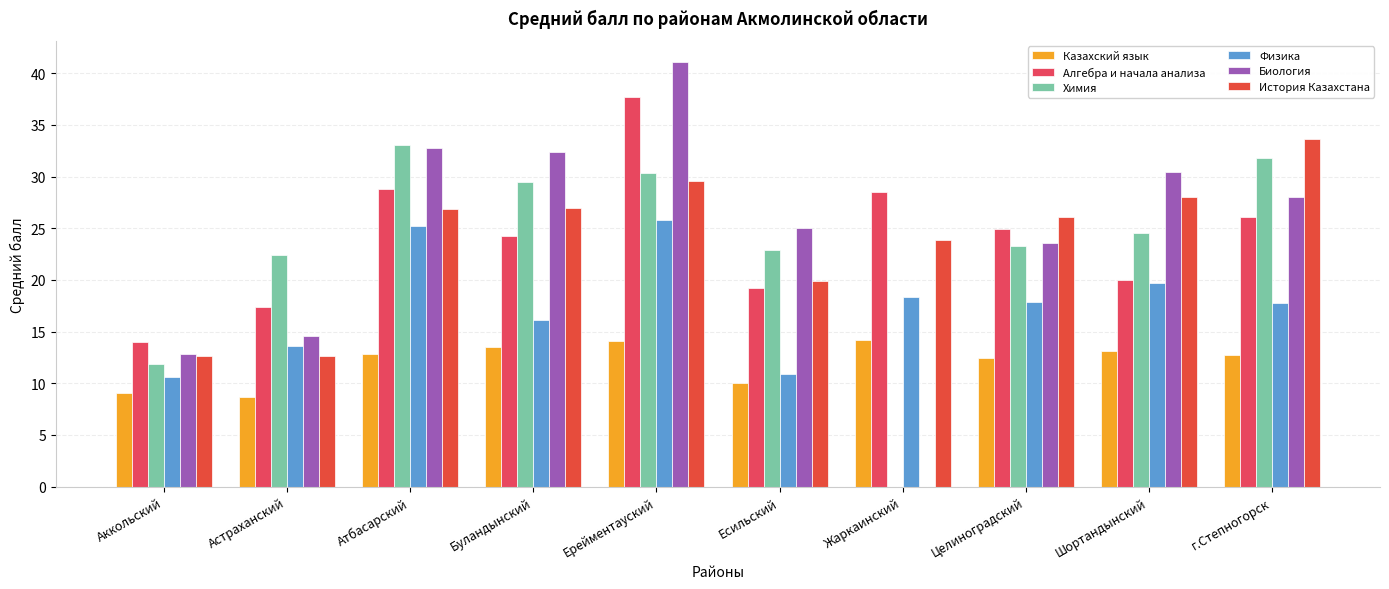

What is the average value of the Казахский язык series?

12.1